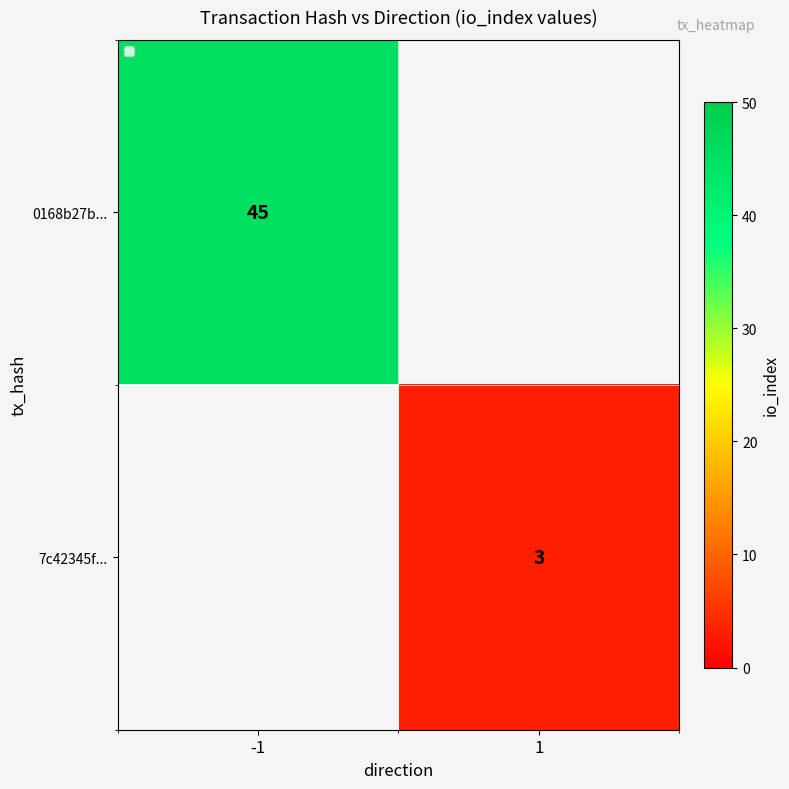

The value of 0168b27b... at -1 is 59.1. True or false?

False